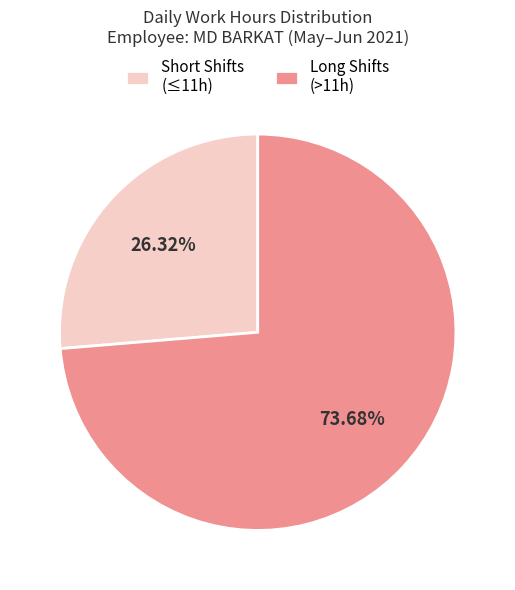

Rank the categories by value from lowest to highest.

Short Shifts (≤11h), Long Shifts (>11h)